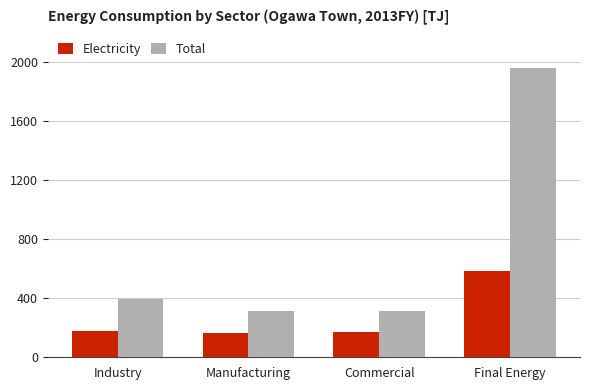

The Electricity series shows 95.7 at Commercial. True or false?

False